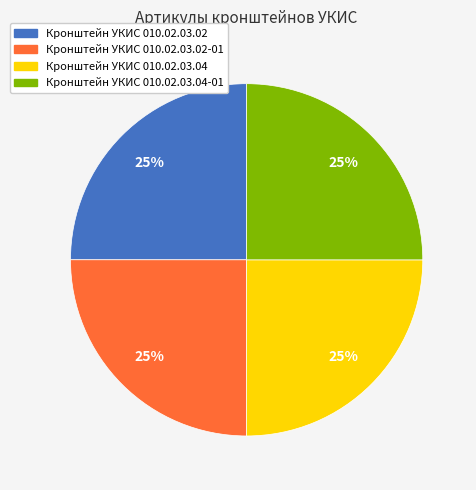

Is there any slice that represents more than half of the pie?

No